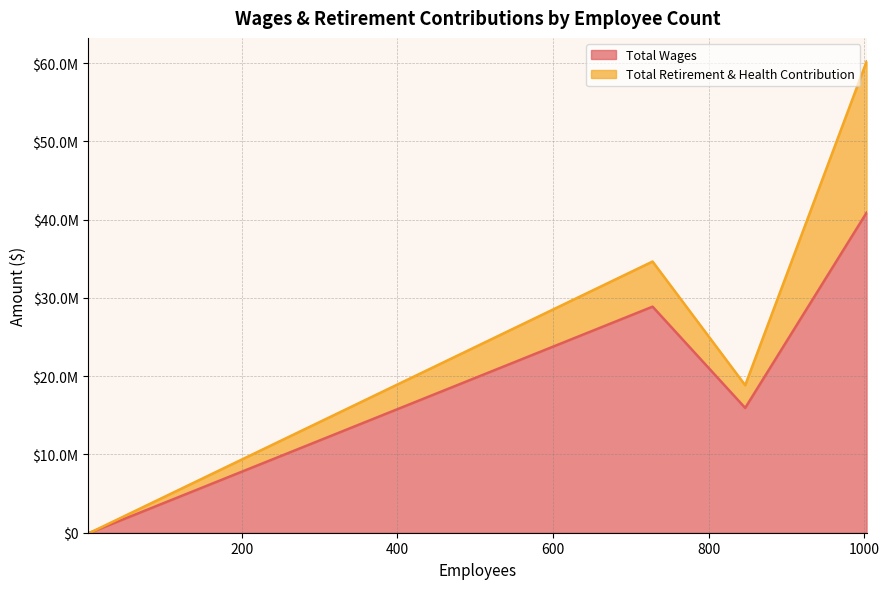

At how many categories does at least one series exceed 895726?

3